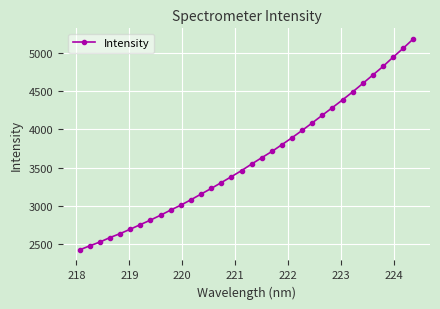

What is the minimum value shown in the chart?

2429.0